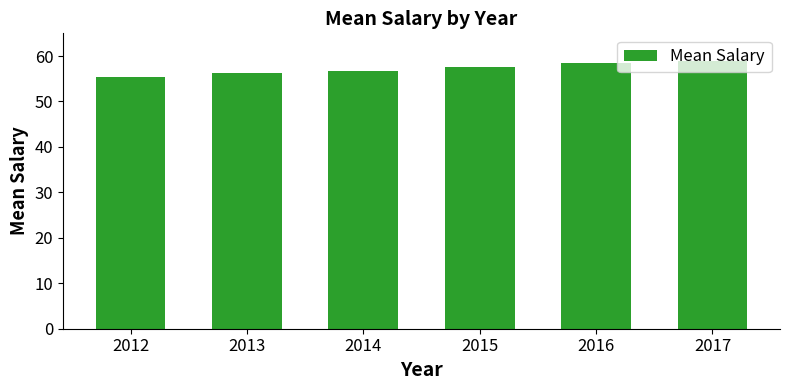

What is the maximum value shown in the chart?

59.0